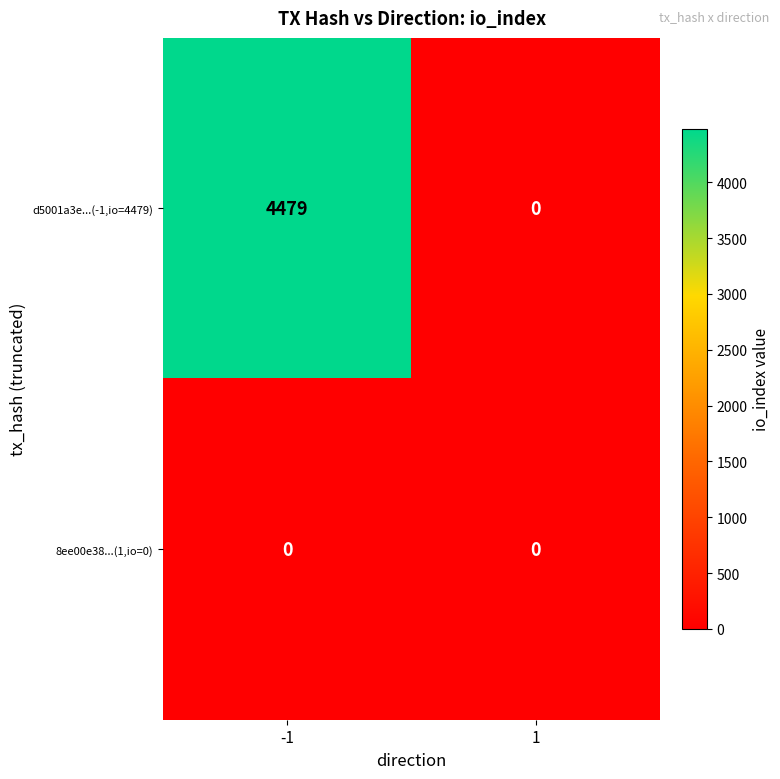

Rank the series by their maximum value, from lowest to highest.

8ee00e38...(1,io=0), d5001a3e...(-1,io=4479)